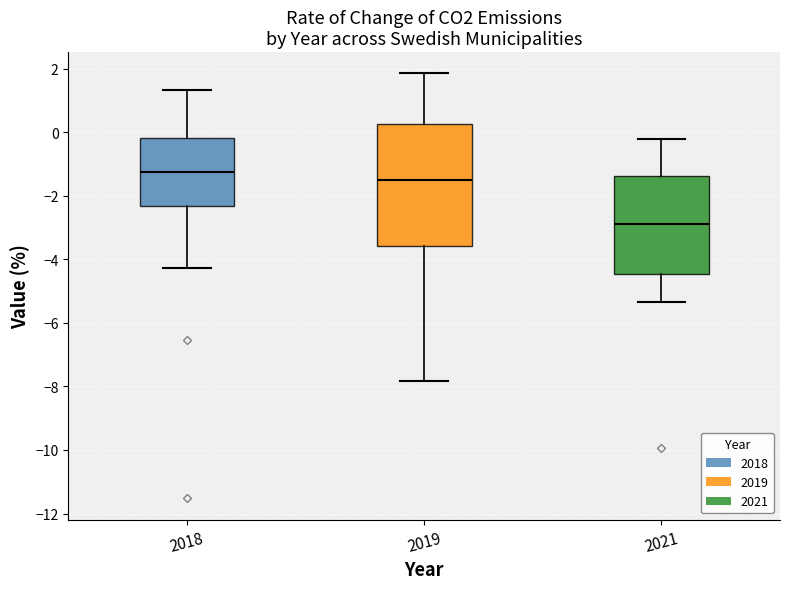

Which box is the tallest, from its lower edge to its upper edge?

2019